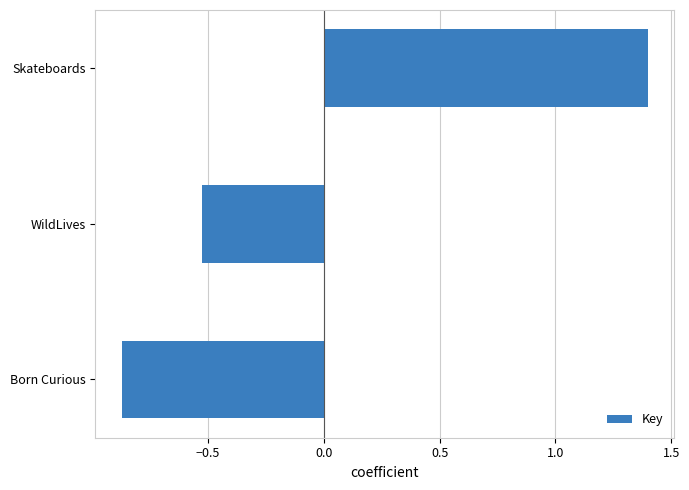

How many categories are shown in the chart?

3